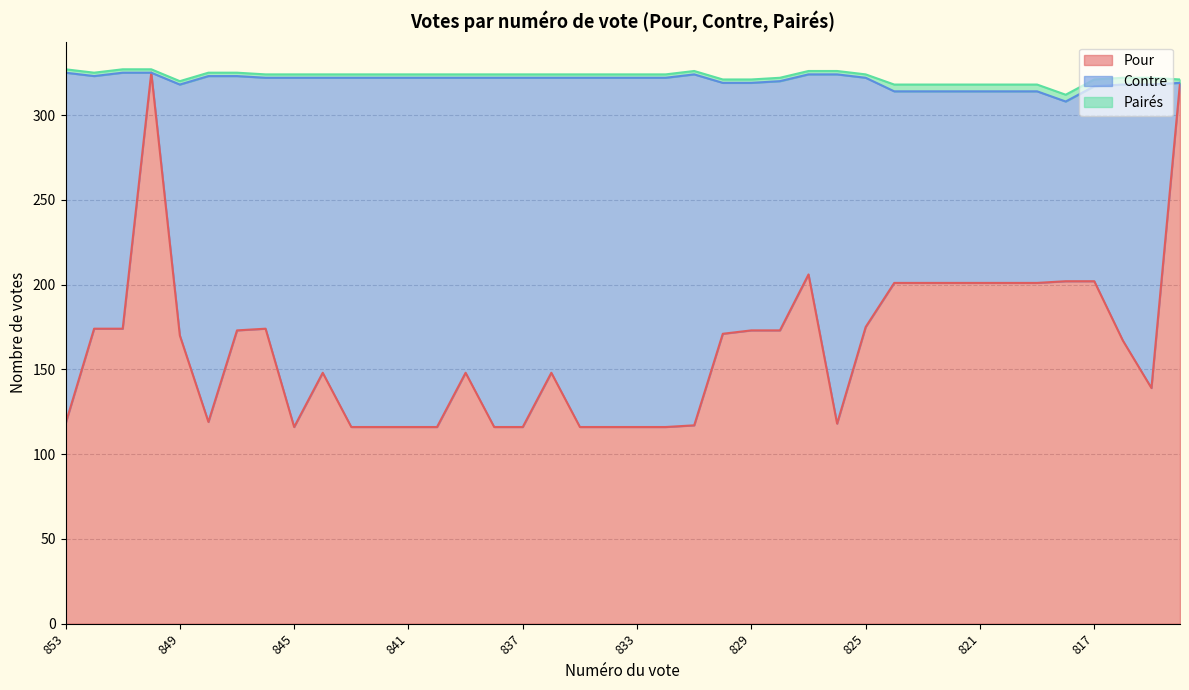

Rank the series at 848 from lowest to highest value.

Pairés, Pour, Contre